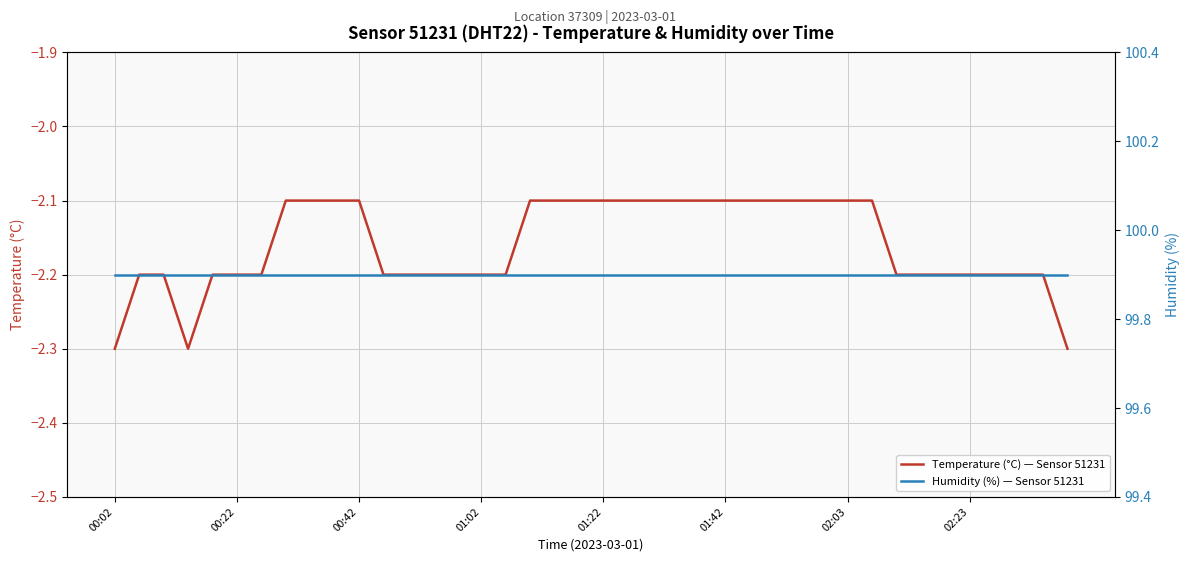

Is the value of Humidity (%) — Sensor 51231 at 25 greater than the value of Temperature (°C) — Sensor 51231 at 27?

Yes